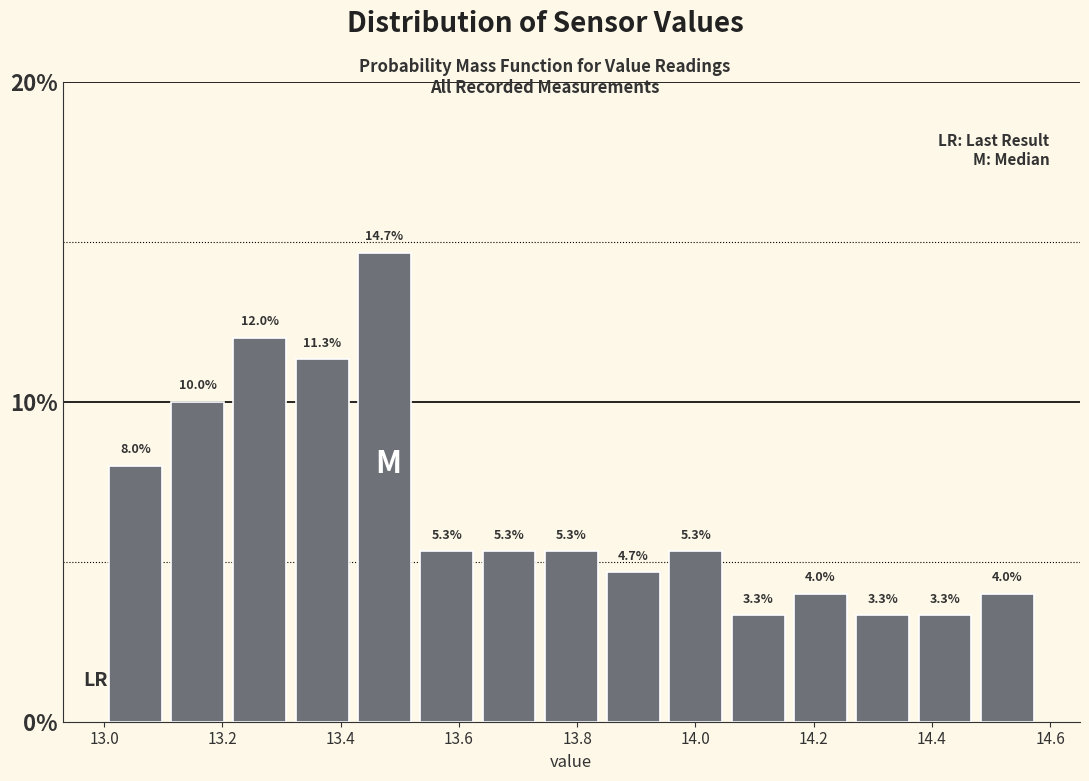

How tall is the bar that spans 14.16 to 14.26 on the x-axis? The bar edges are not printed on the chart, so give them approximately, as read against the axis.

4.0